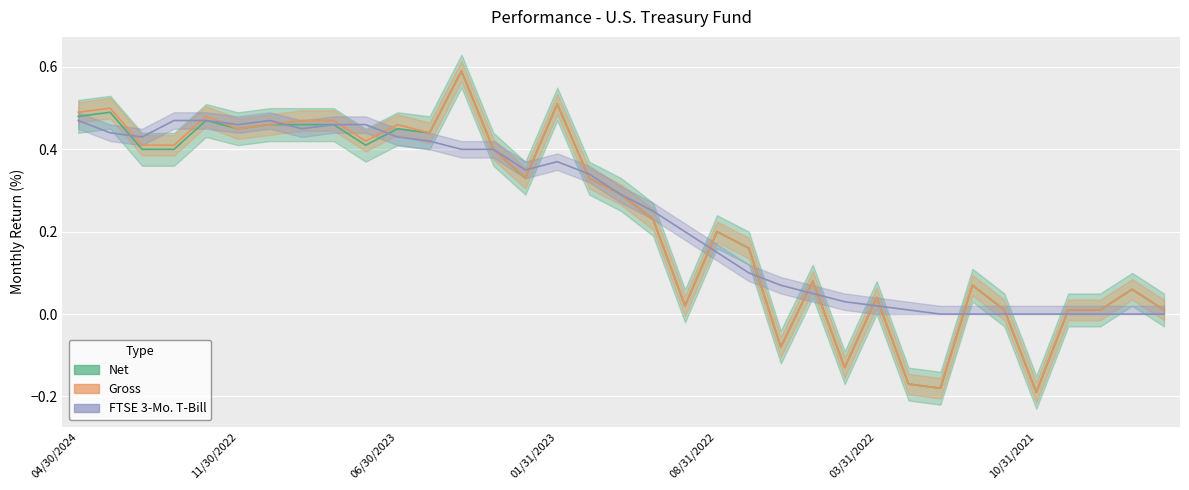

True or false: Gross has a value of -0.2 at 10/31/2021.

True